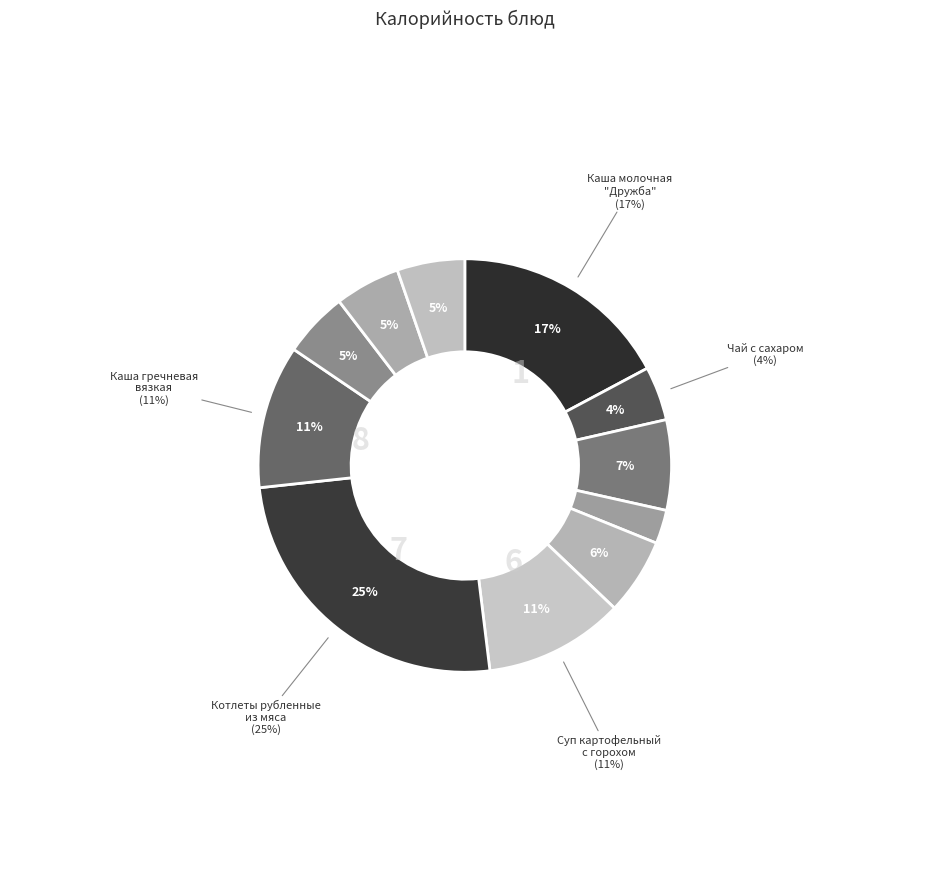

What is the change in value from Хлеб пшеничный to Компот из яблок?

-24.4